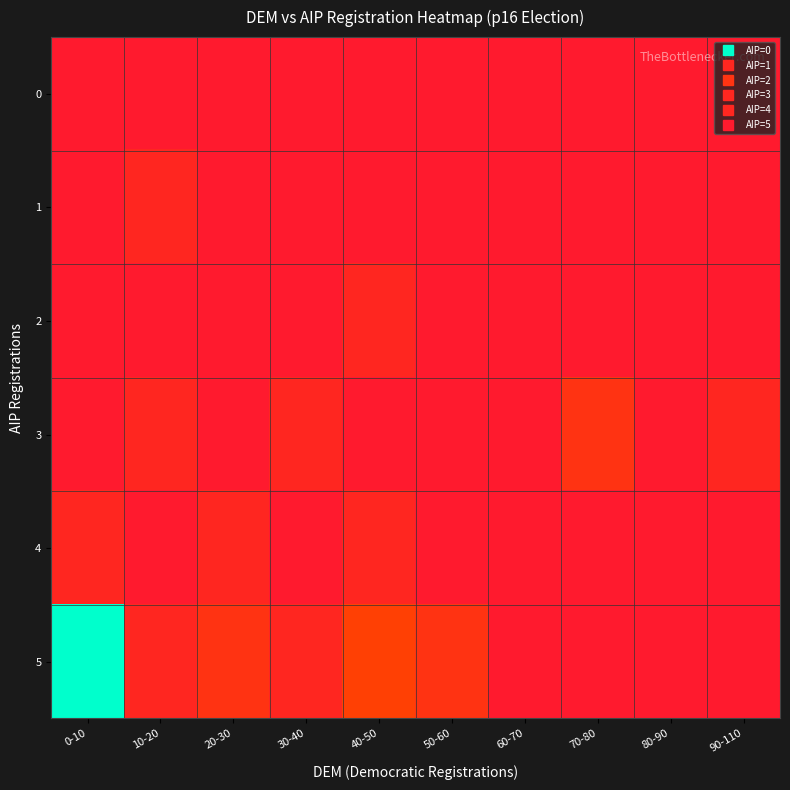

At how many categories does at least one series exceed 2?

2